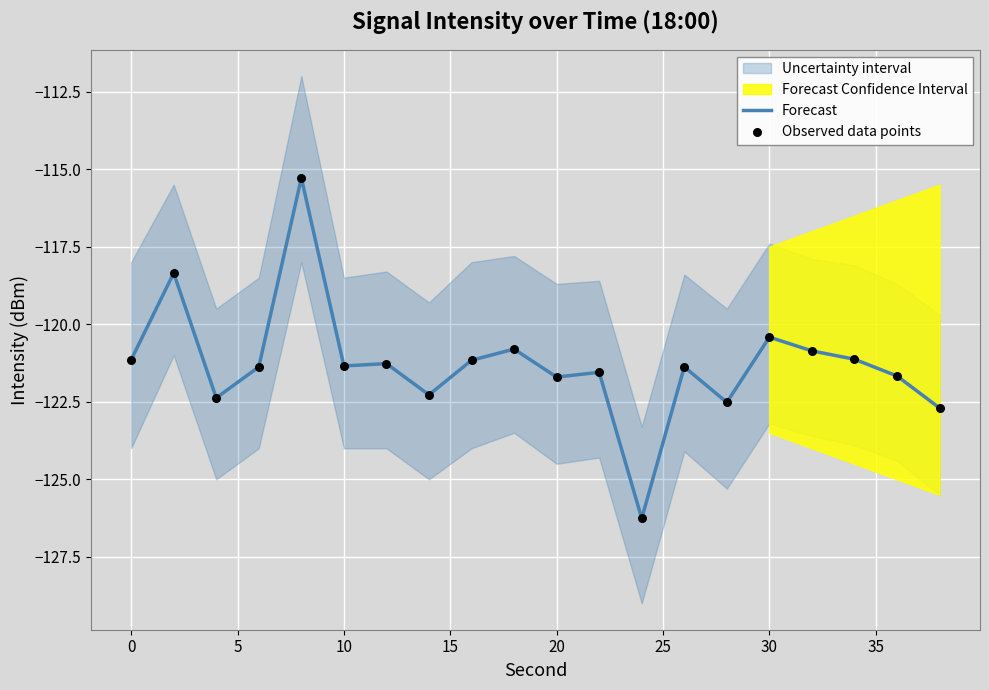

Which series contains the lowest Y value?

Forecast